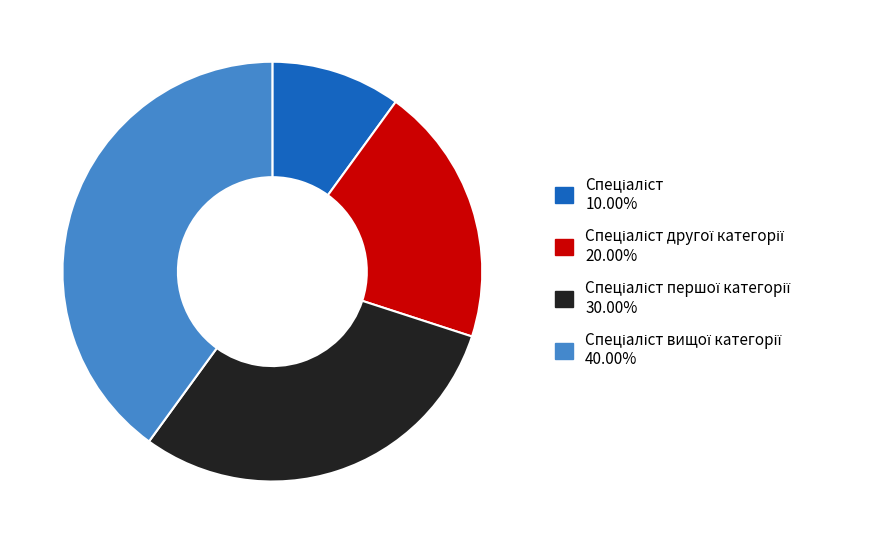

Is there any slice that represents more than half of the pie?

No